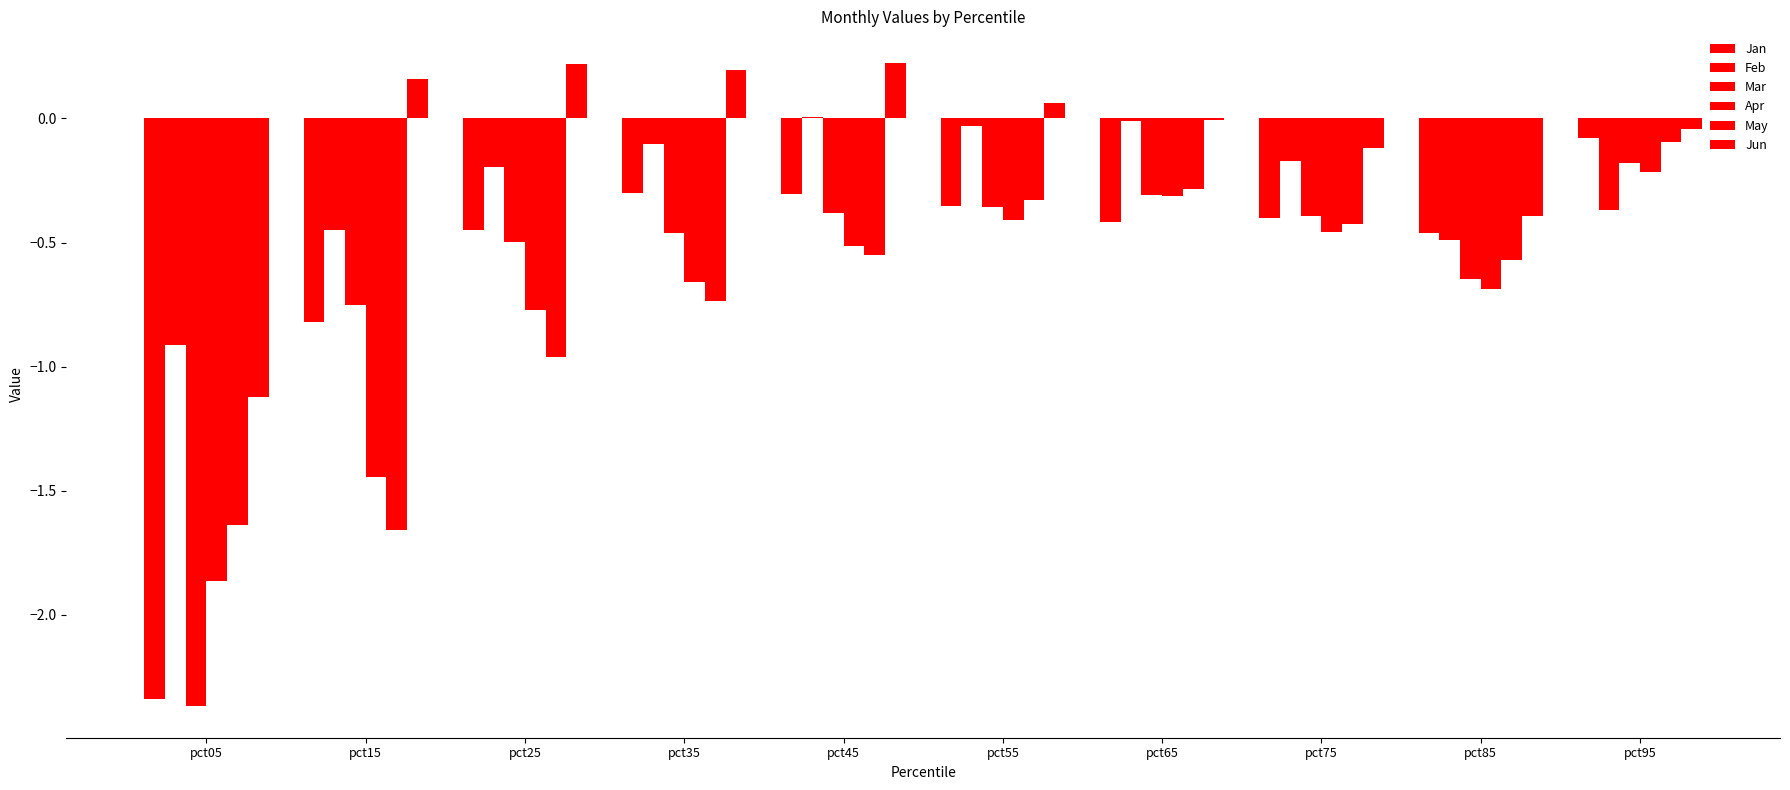

What is the difference between the highest and lowest values at pct65?

0.4